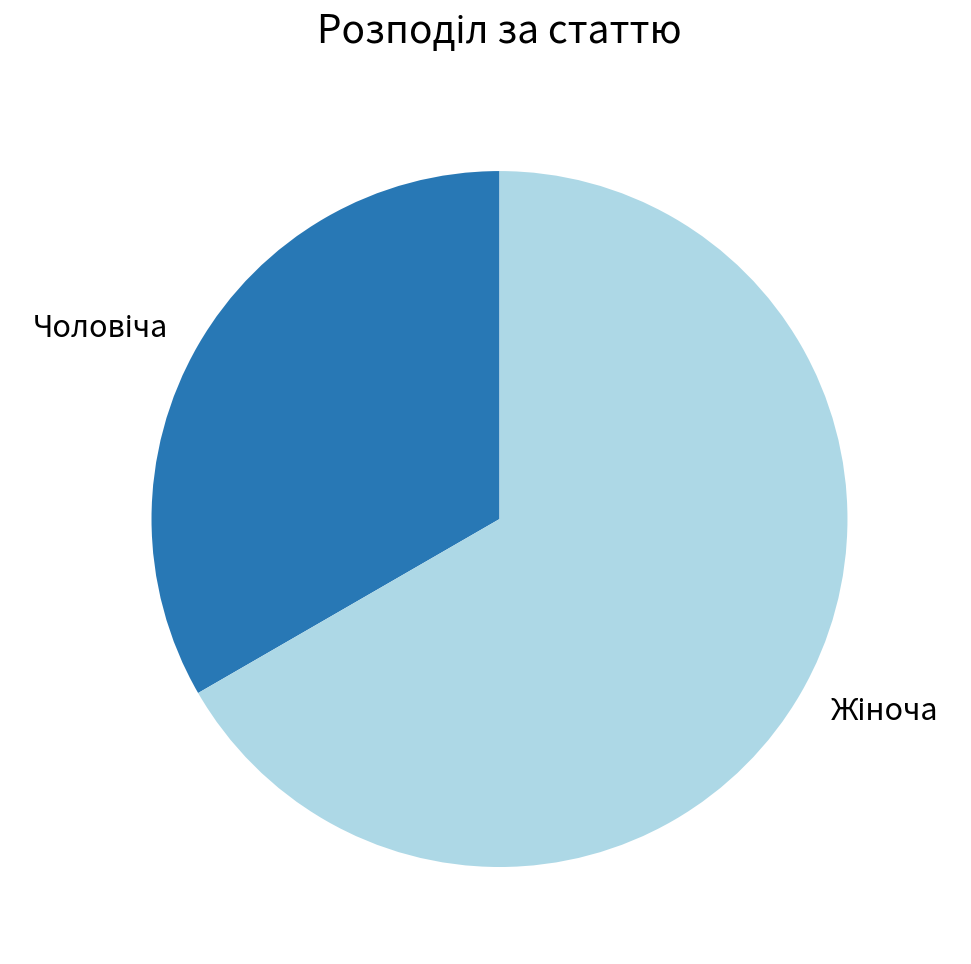

Is there any slice that represents more than half of the pie?

Yes